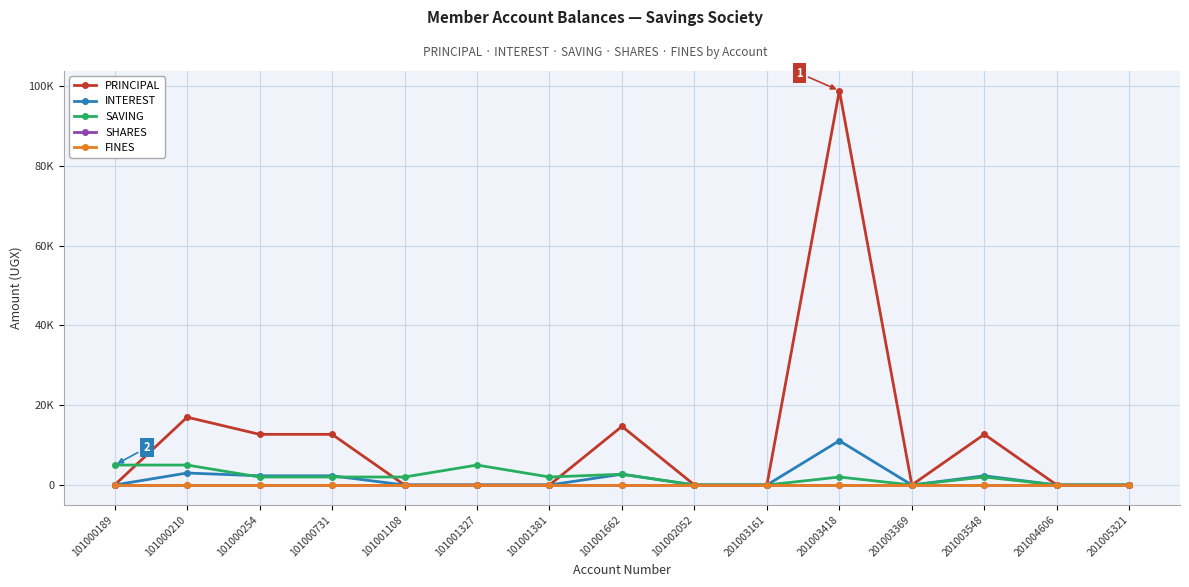

Where is SHARES nearest to the value 0?

101000189